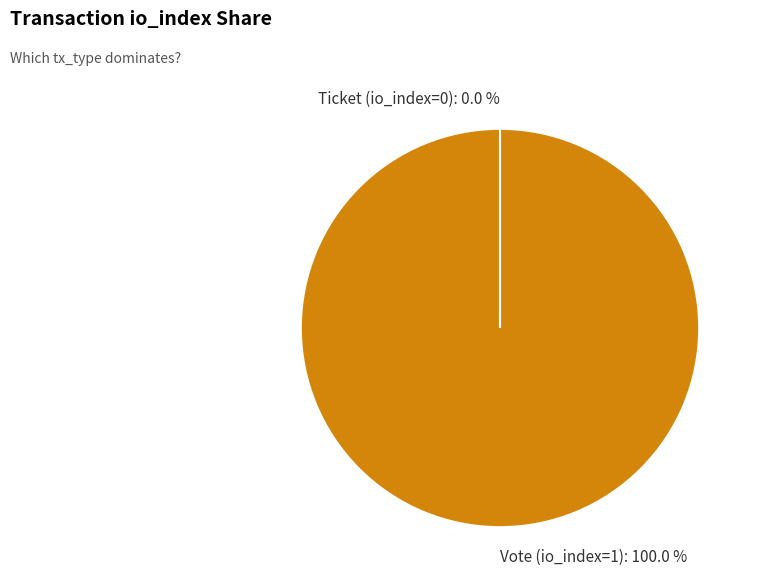

How many slices are in this pie chart?

2